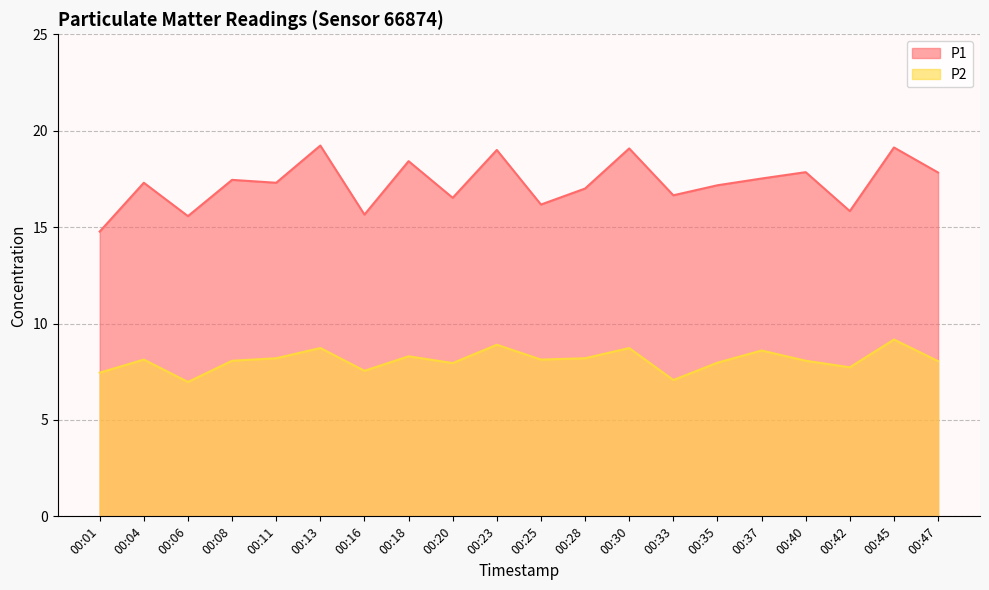

Which series changed the most between 00:28 and 00:45?

P1